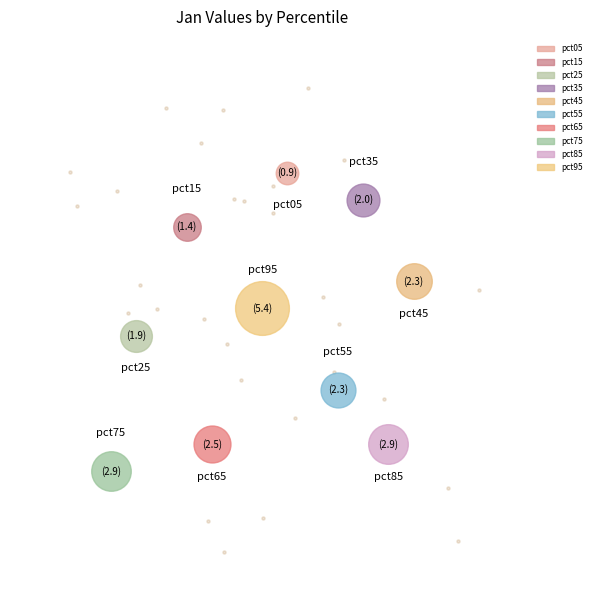

The pct95 slice represents 11% of the pie. True or false?

False